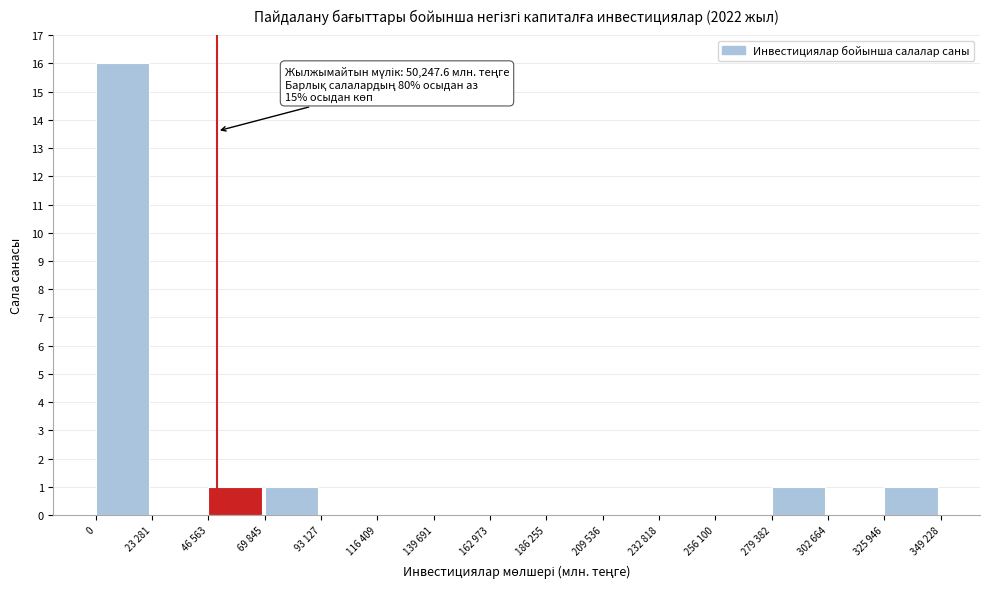

Reading left to right, extract all data points from this chart.

0=16	23 281=0	46 563=1	69 845=1	93 127=0	116 409=0	139 691=0	162 973=0	186 255=0	209 536=0	232 818=0	256 100=0	279 382=1	302 664=0	325 946=1